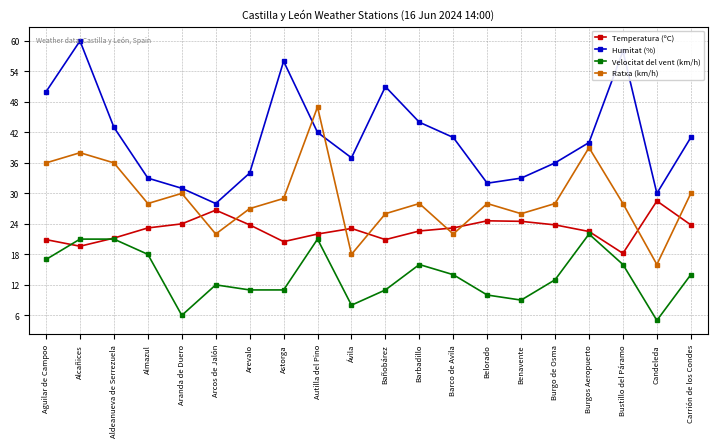

What is the approximate value of Ratxa (km/h) at Barco de Avila?

22.0